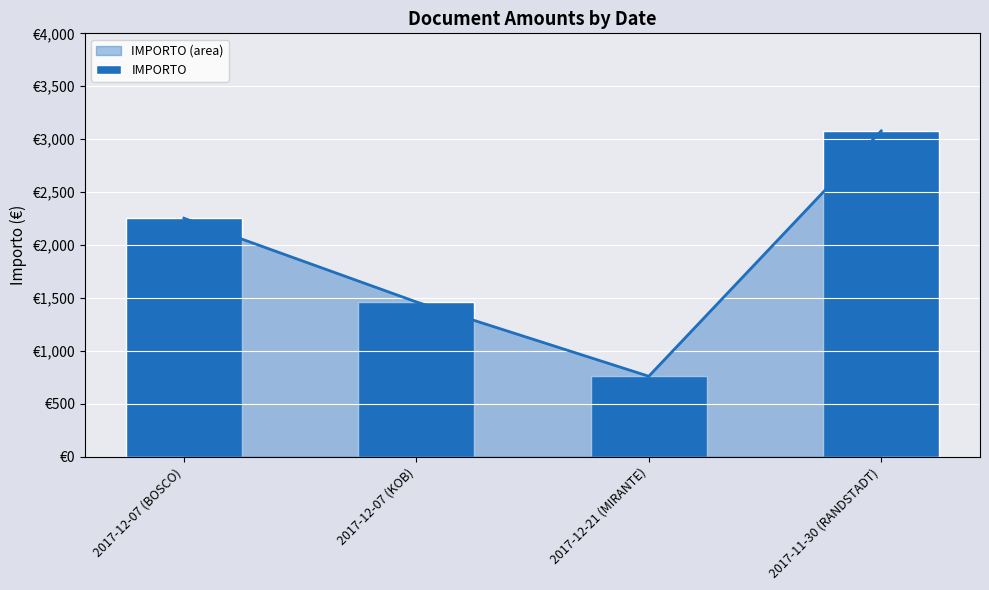

What is the label of the 4th bar from the right?

2017-12-07 (BOSCO)